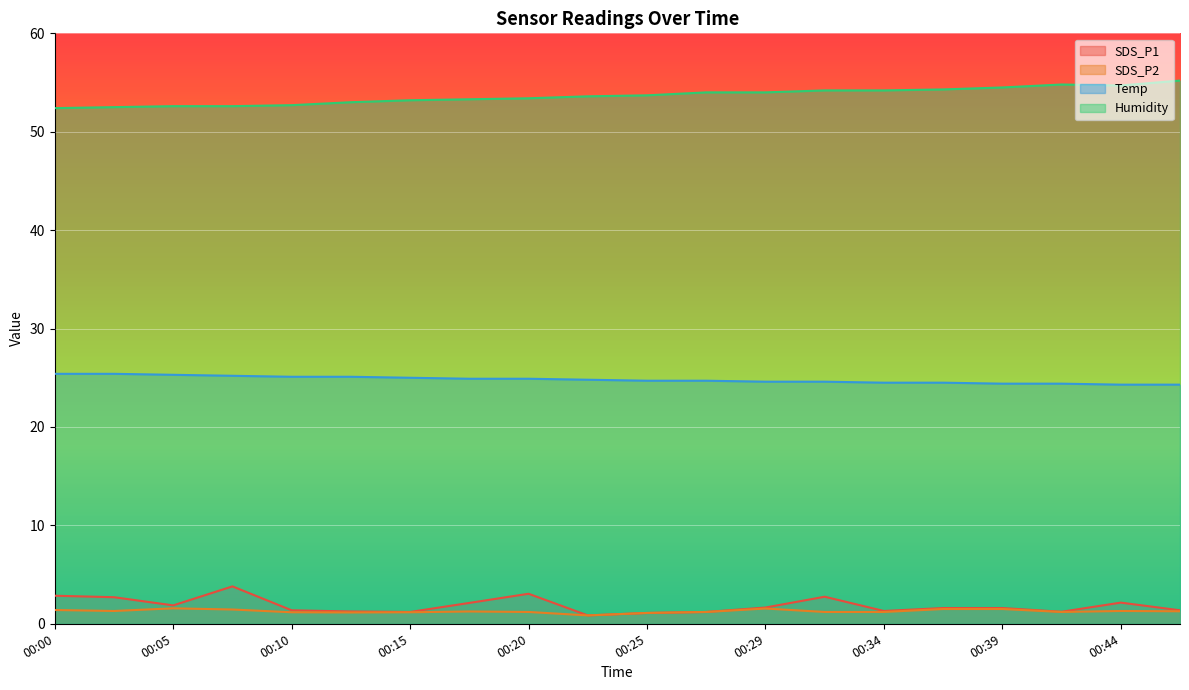

What is the total value across all series at 00:47?

82.1